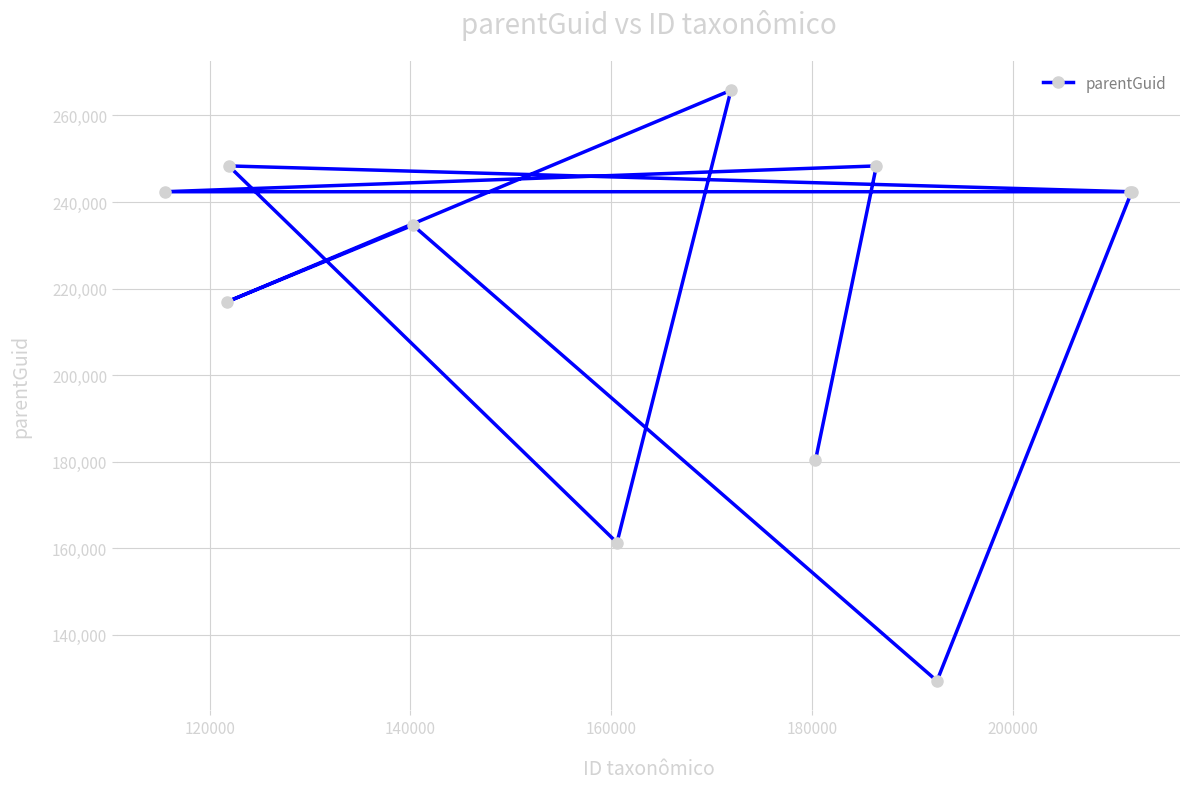

What is the difference between the maximum and second lowest values?

104505